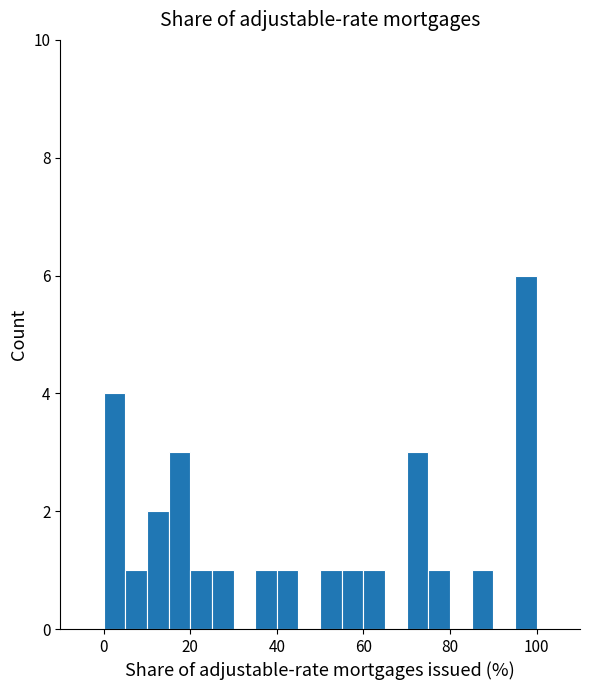

Around what value on the x-axis is the tallest bar? Give the approximate position of its centre, as read against the axis.

98